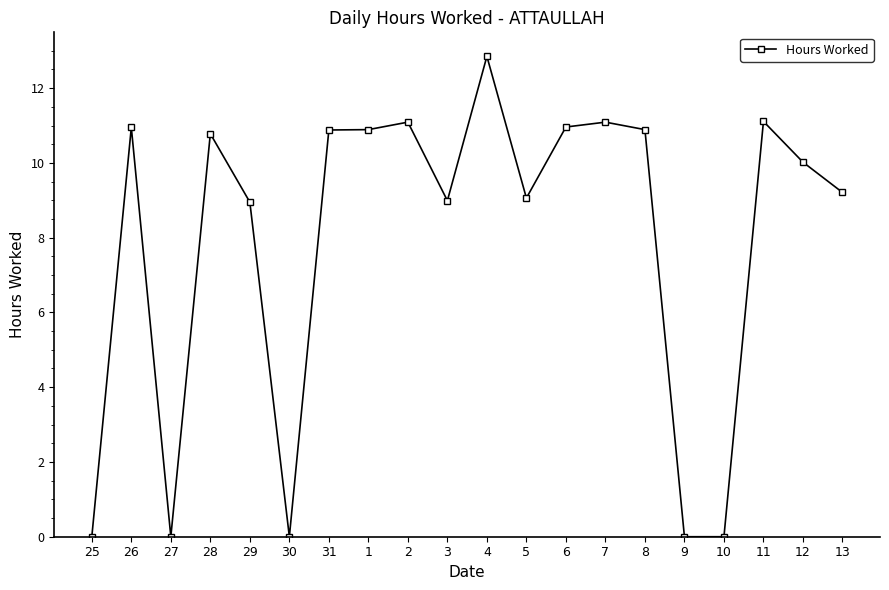

At which category does the data reach its first local peak?

26